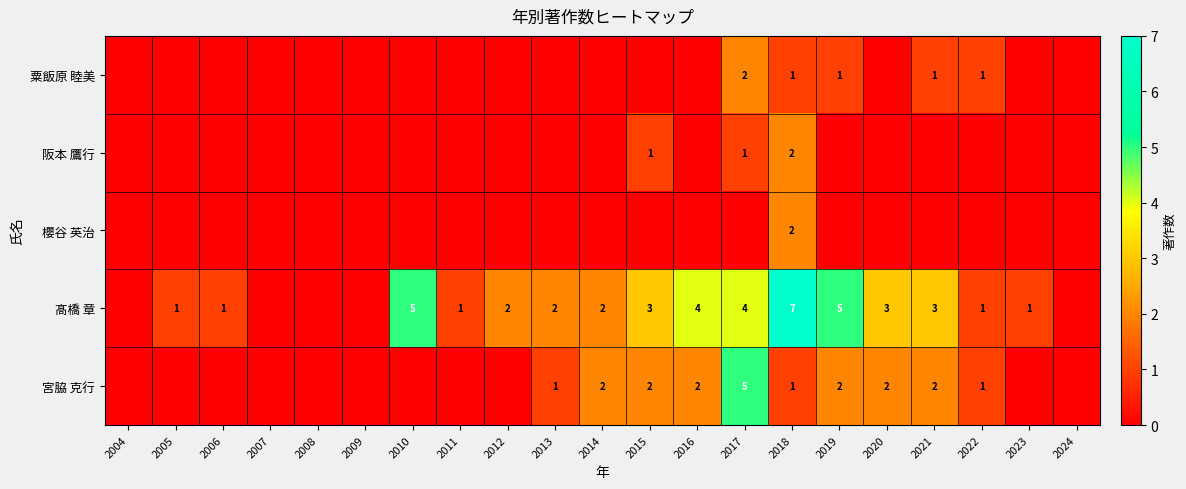

Is it true that 粟飯原 睦美 equals 1 at 2022?

True